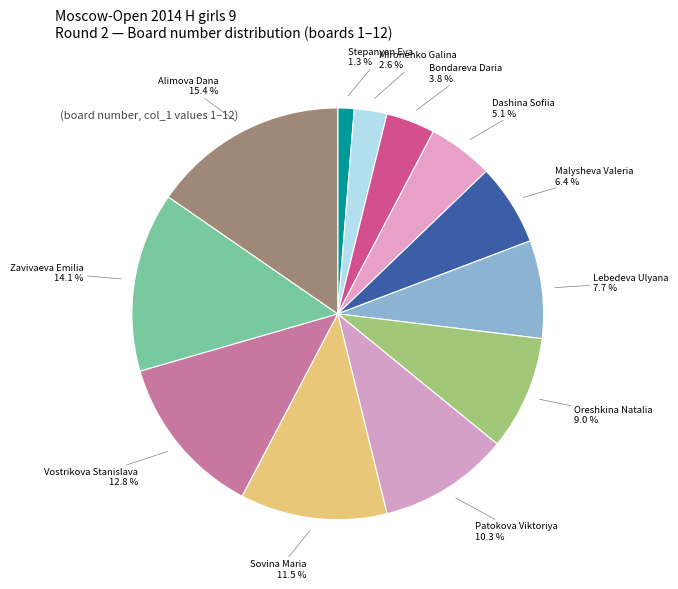

Which category has the biggest portion of the pie?

Alimova Dana